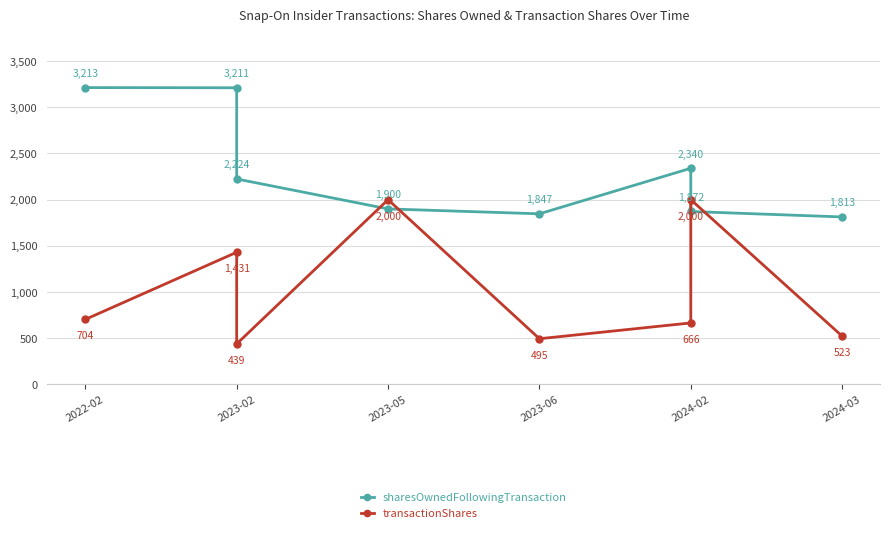

What is the minimum value for transactionShares?

439